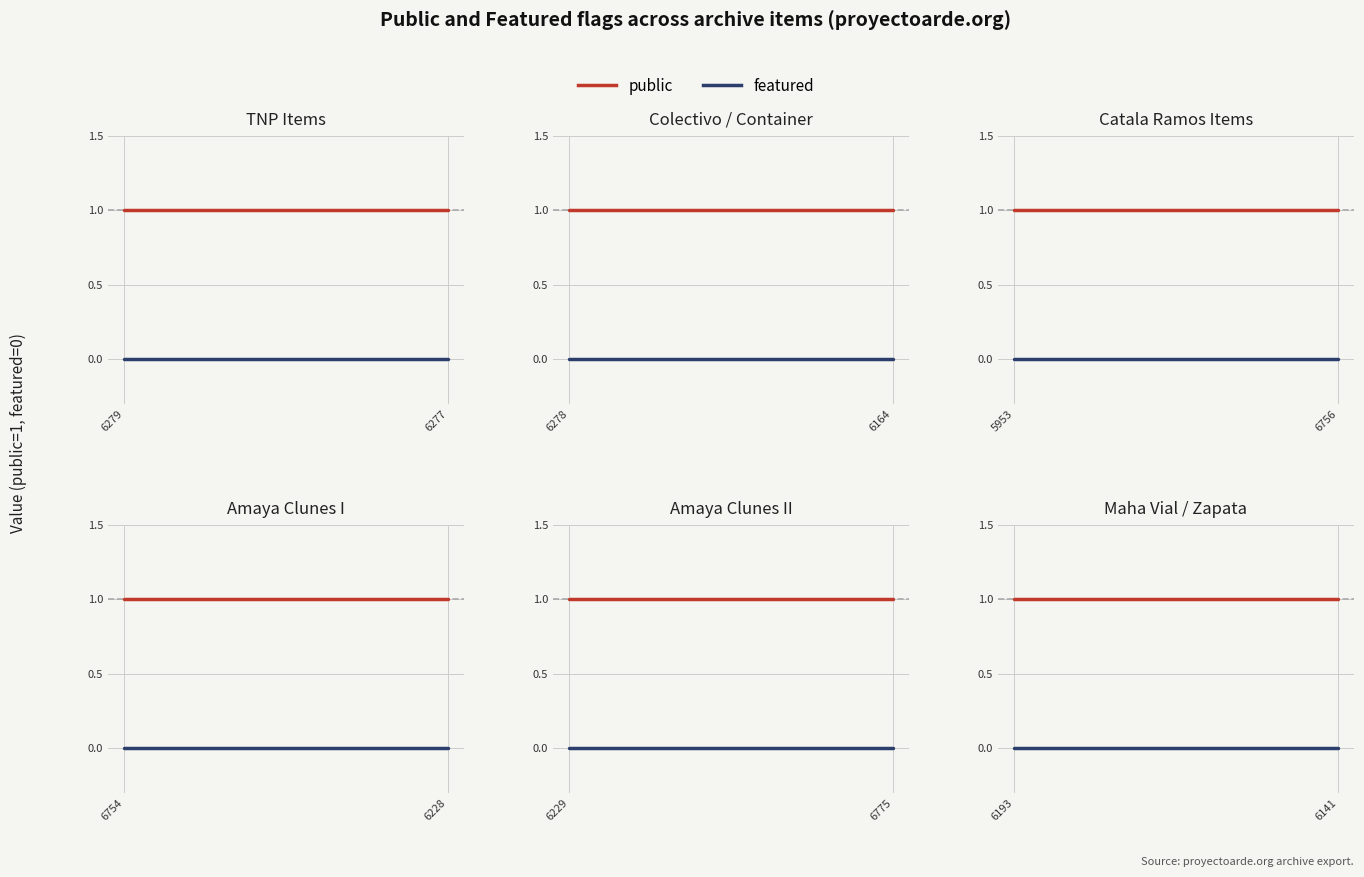

Is the value of featured at 6141 greater than the value of public at 6193?

No